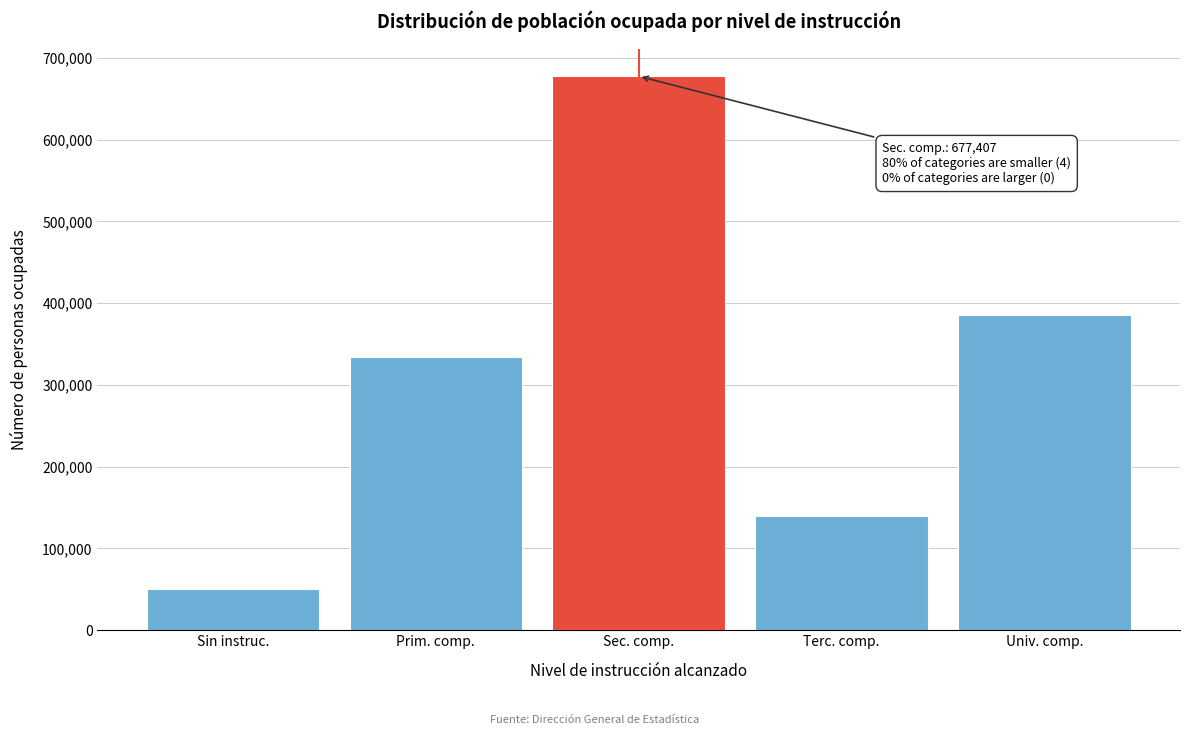

Reading right to left, extract all data points from this chart.

385983	139452	677407	334261	50667